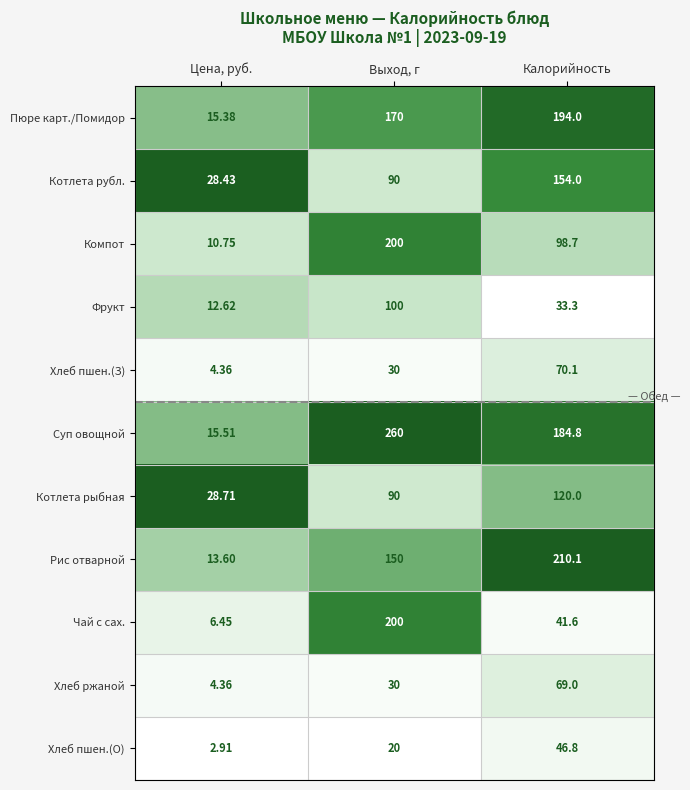

Which series has the widest spread of values?

Суп овощной